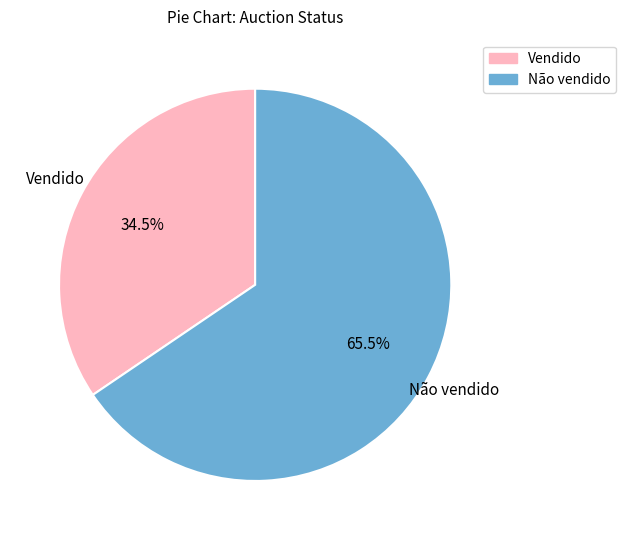

Between Vendido and Não vendido, which is larger?

Não vendido